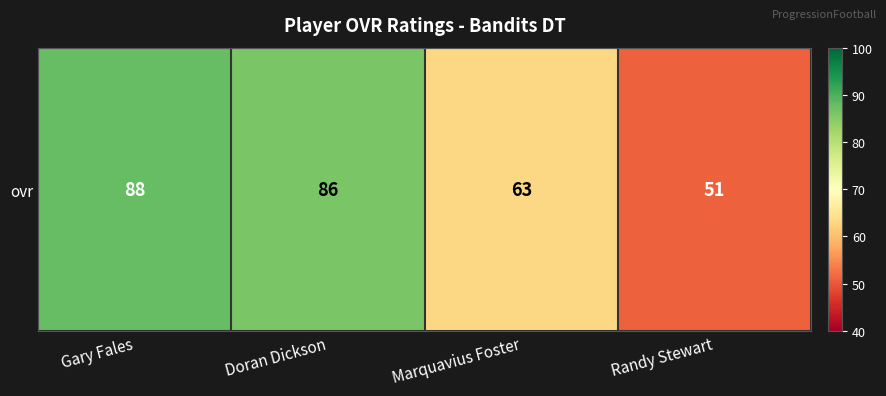

Is it true that the value at Gary Fales is 148?

False